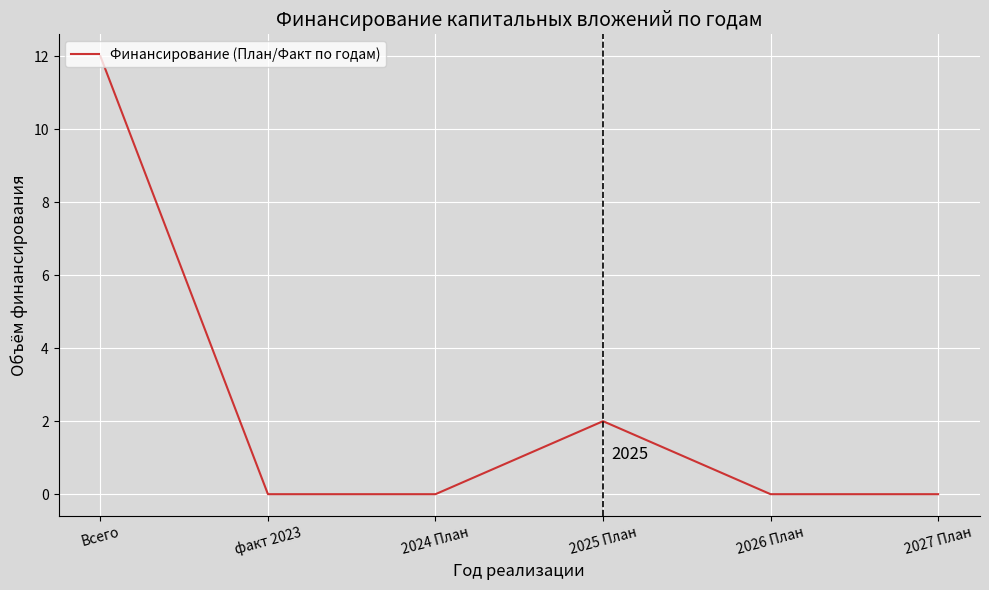

What is the difference between the maximum and minimum values?

12